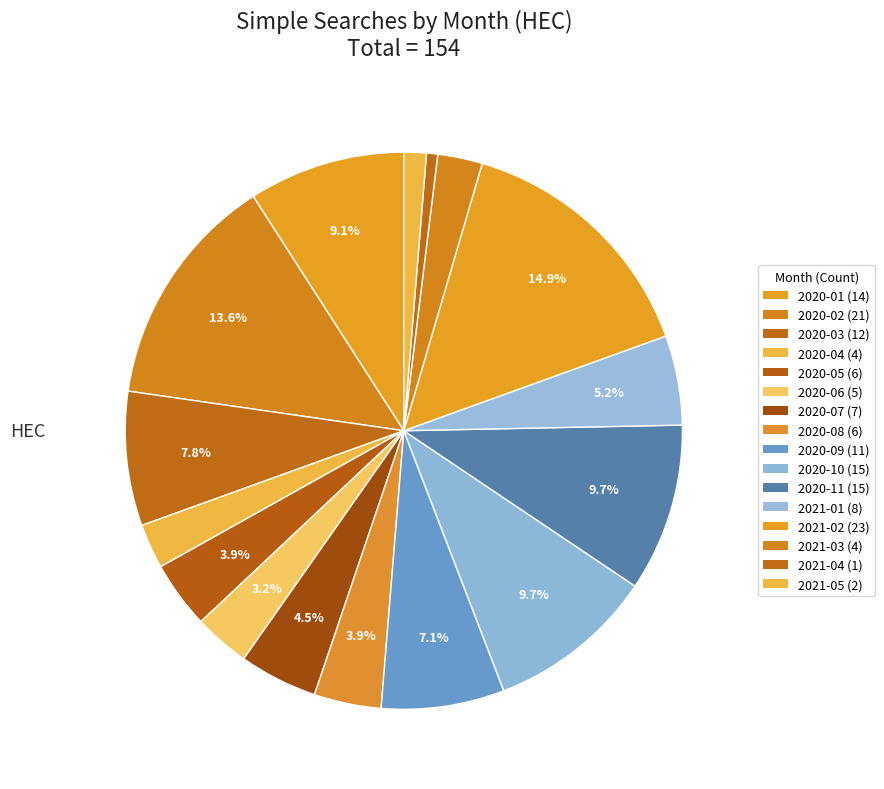

How many slices are in this pie chart?

16